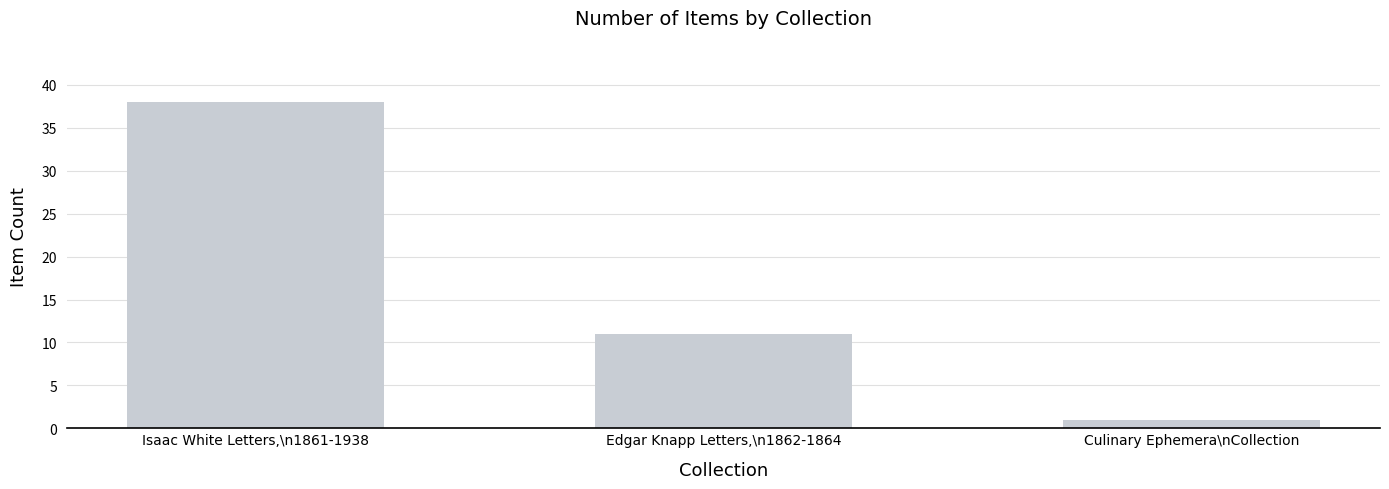

What is the change in value from Edgar Knapp Letters,\n1862-1864 to Culinary Ephemera\nCollection?

-10